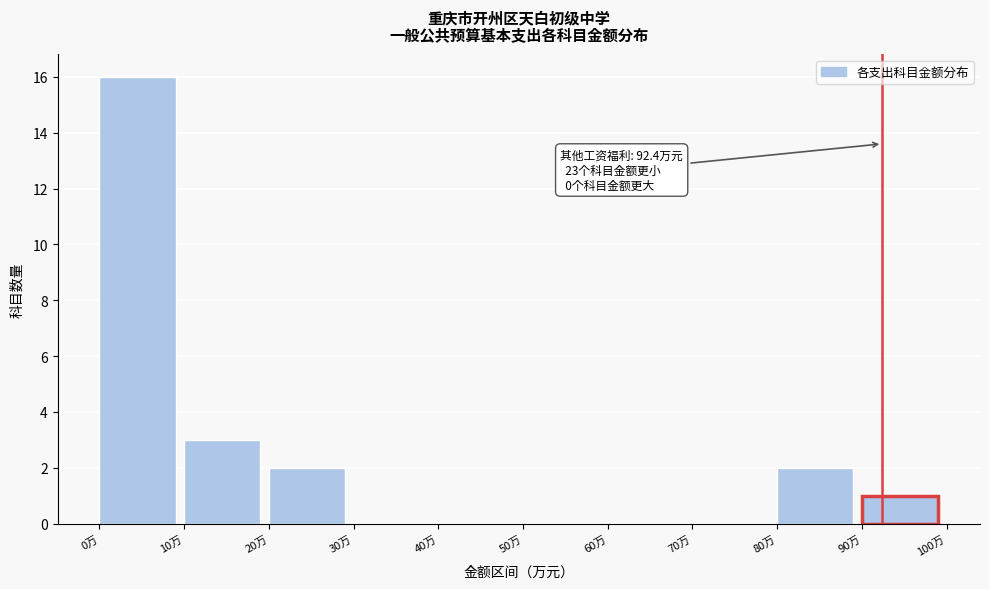

Which range on the x-axis has the tallest bar?

0 to 10